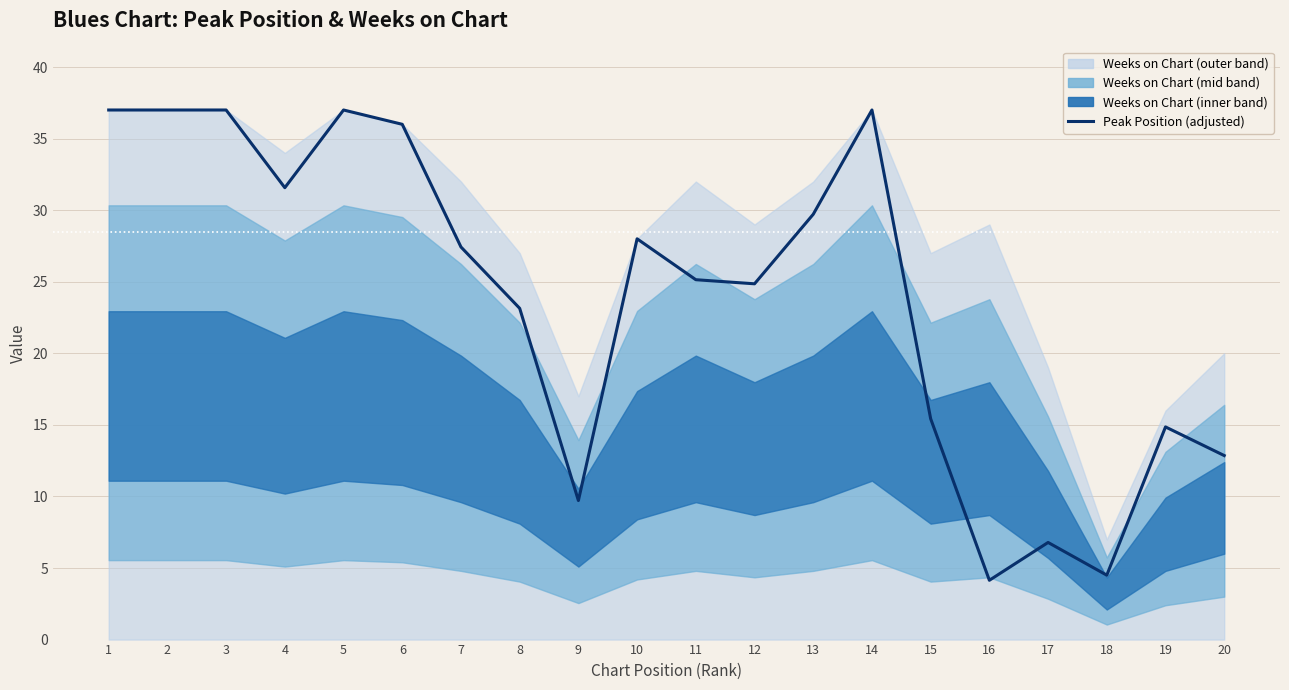

Which has a higher value, 18 or 4?

4